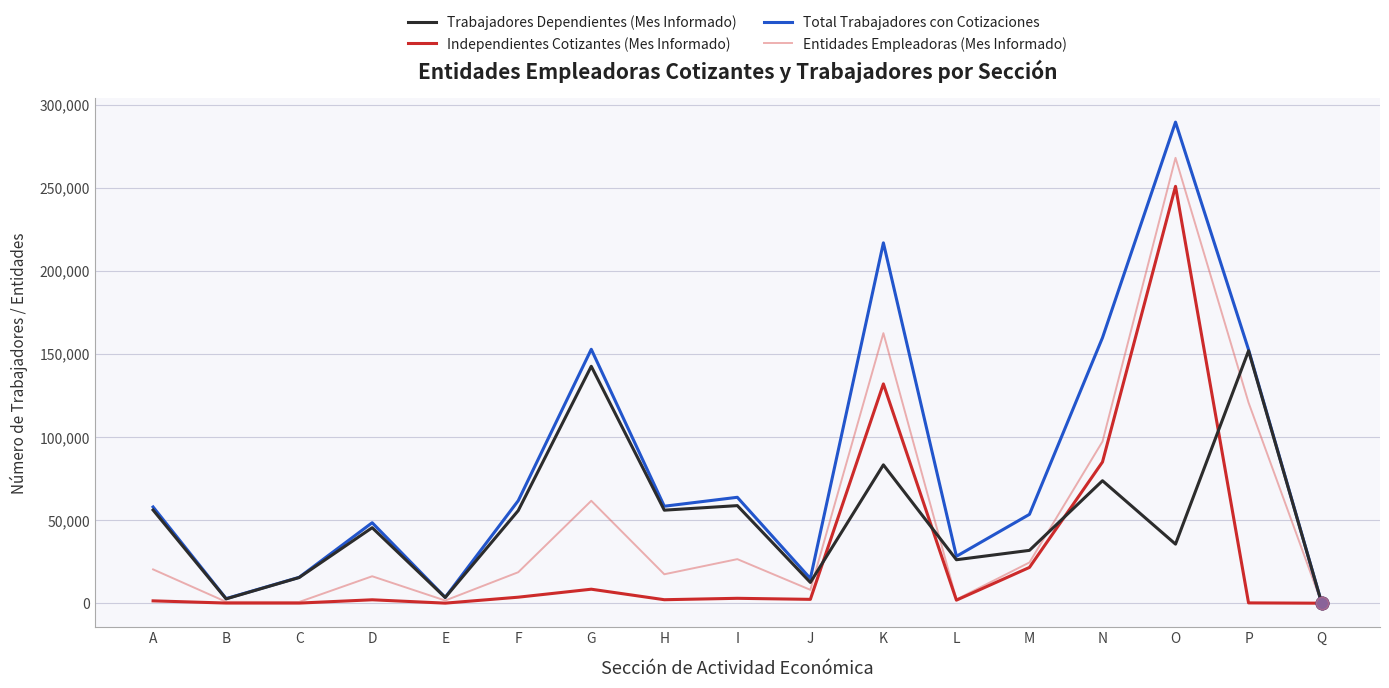

Is the value of Trabajadores Dependientes (Mes Informado) at A greater than the value of Total Trabajadores con Cotizaciones at M?

Yes